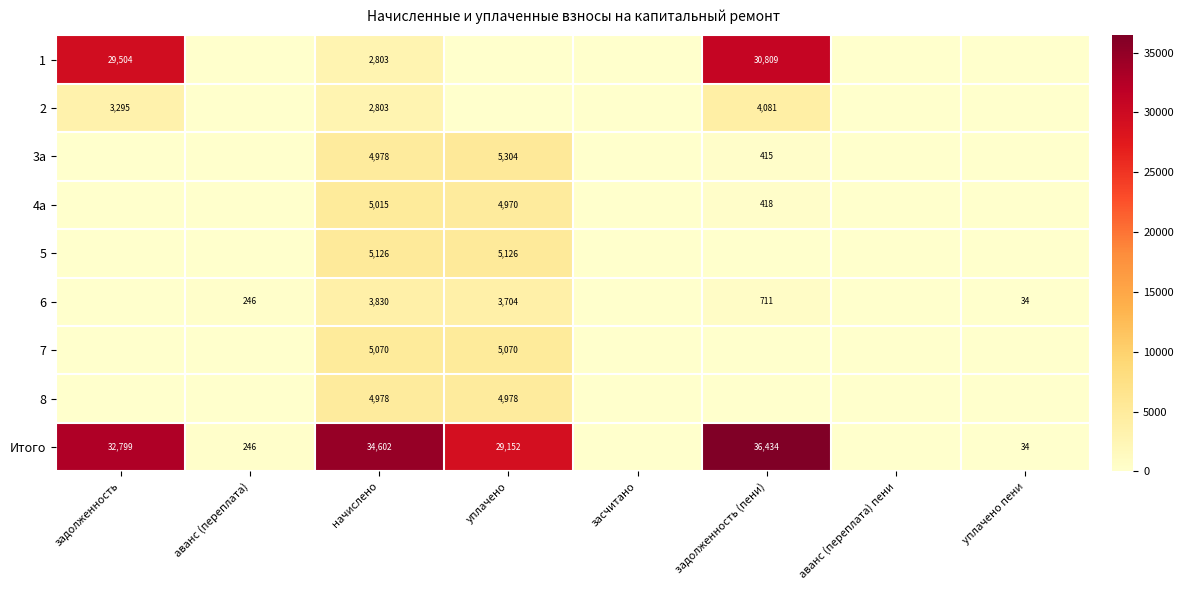

True or false: 3a has a value of 5304 at уплачено.

True